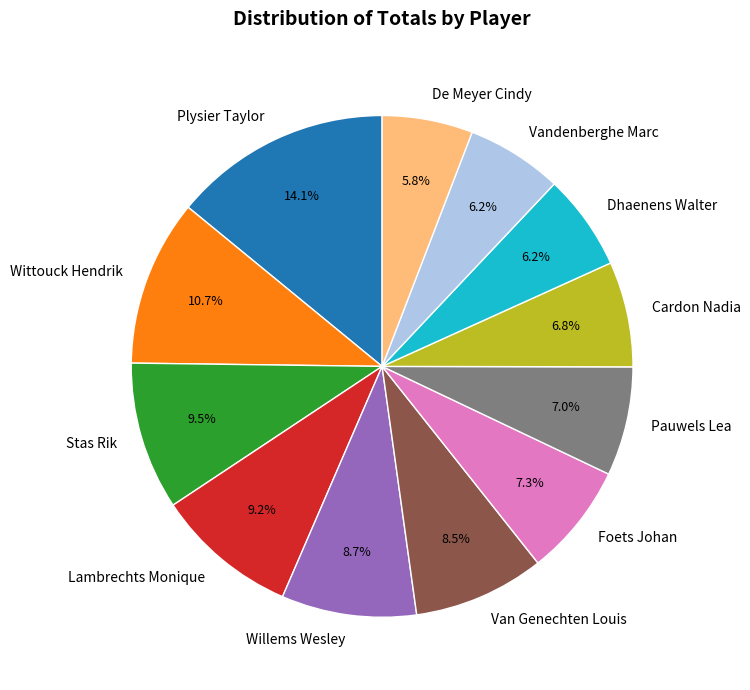

To the nearest percent, what percentage of the pie is Pauwels Lea?

7%